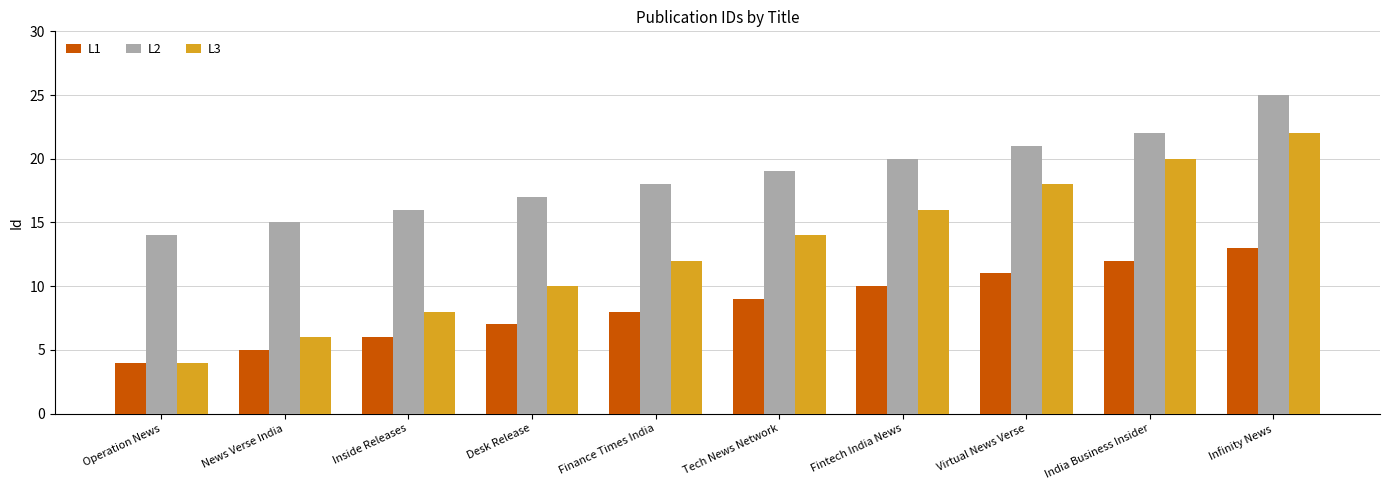

What is the label of the 8th bar from the right?

Inside Releases